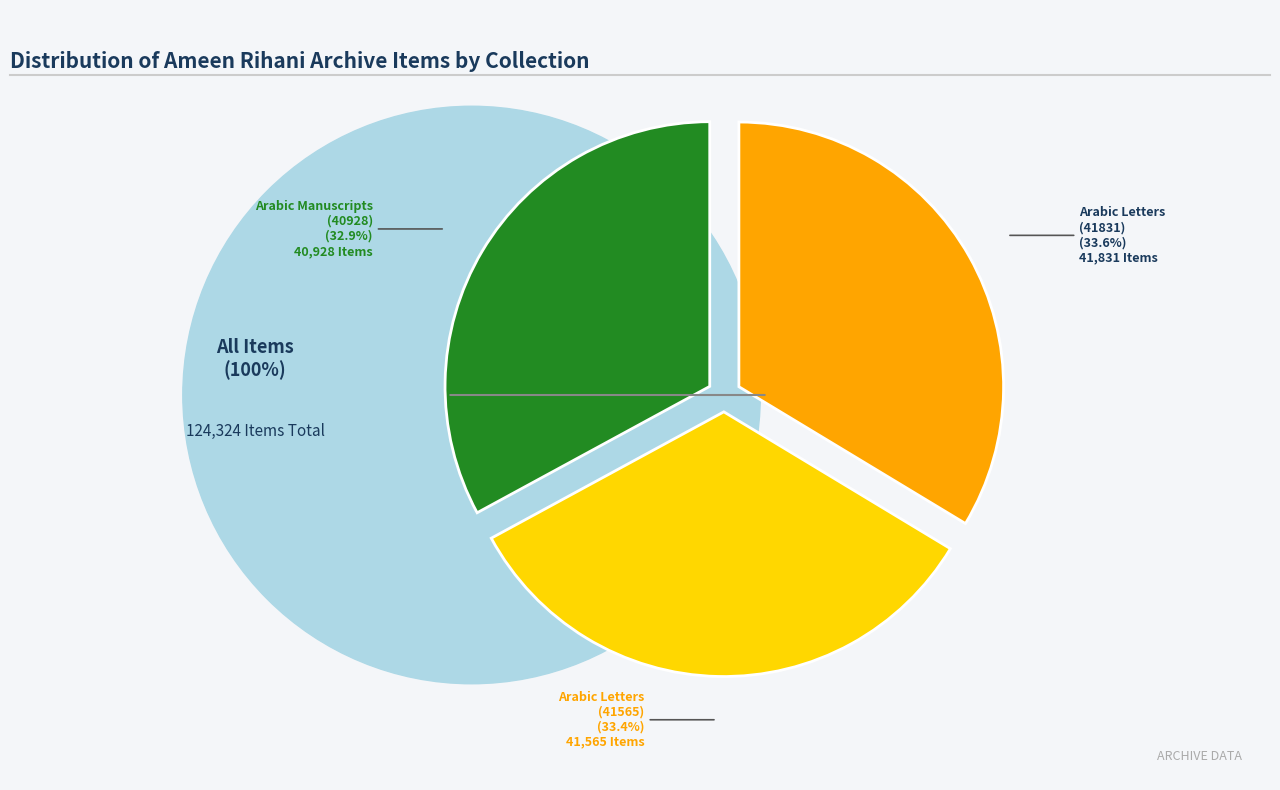

What percentage is the Ameen Rihani: Arabic Manuscripts (item 40928) slice, to the nearest percent?

33%